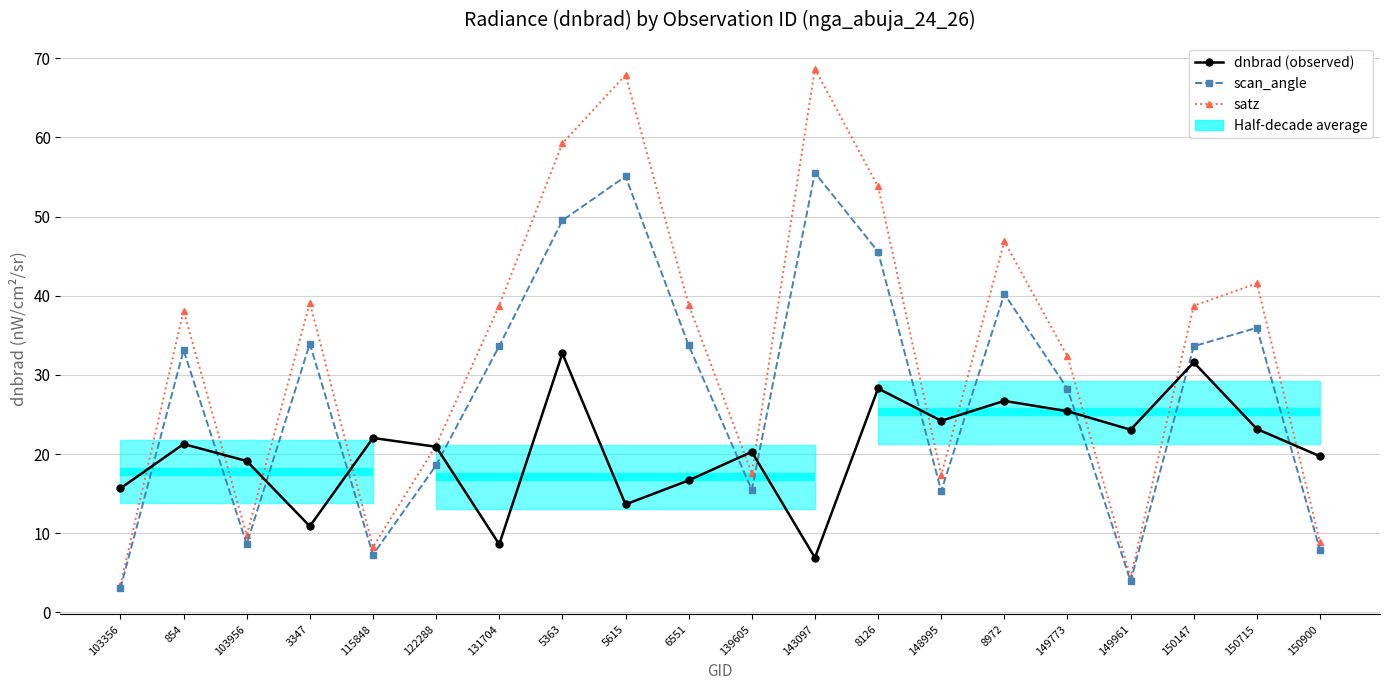

Reading left to right, what are all the values shown in this chart?

dnbrad (observed): 103356=15.7	854=21.3	103956=19.1	3347=10.9	115848=22.0	122288=20.9	131704=8.6	5363=32.7	5615=13.6	6551=16.7	139605=20.3	143097=6.9	8126=28.3	148995=24.2	8972=26.7	149773=25.4	149961=23.1	150147=31.6	150715=23.2	150900=19.7
scan_angle: 103356=3.0	854=33.1	103956=8.6	3347=33.9	115848=7.3	122288=18.6	131704=33.6	5363=49.5	5615=55.1	6551=33.7	139605=15.5	143097=55.5	8126=45.6	148995=15.3	8972=40.2	149773=28.2	149961=3.9	150147=33.6	150715=36.0	150900=7.9
satz: 103356=3.5	854=38.1	103956=9.8	3347=39.1	115848=8.3	122288=21.1	131704=38.8	5363=59.2	5615=67.9	6551=38.9	139605=17.6	143097=68.7	8126=53.8	148995=17.4	8972=46.9	149773=32.3	149961=4.5	150147=38.7	150715=41.5	150900=8.9